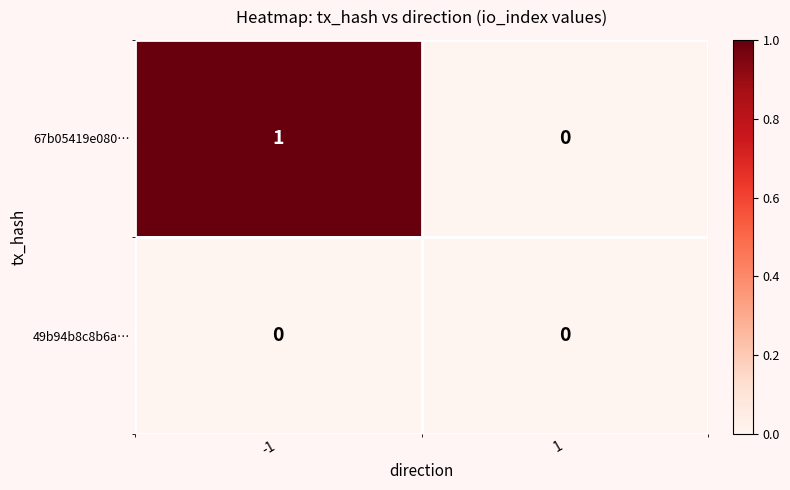

Which series has the largest total across all categories?

67b05419e080…